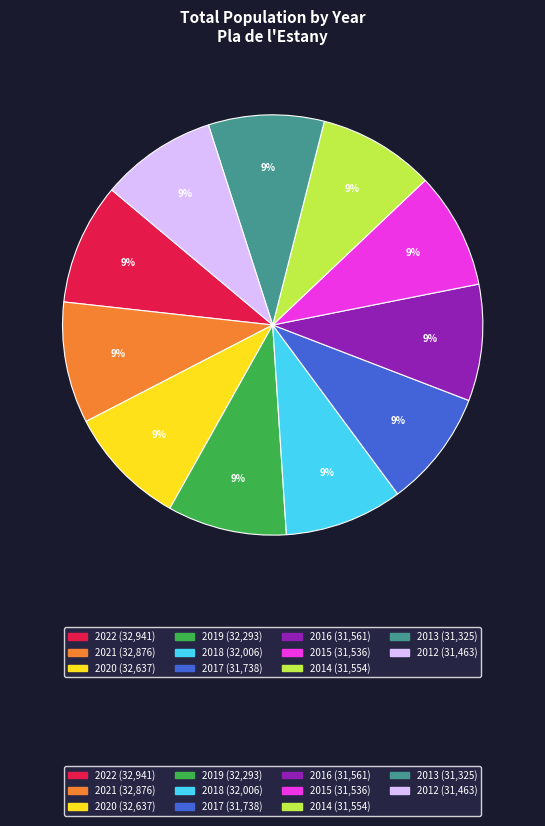

Is there any slice that represents more than half of the pie?

No